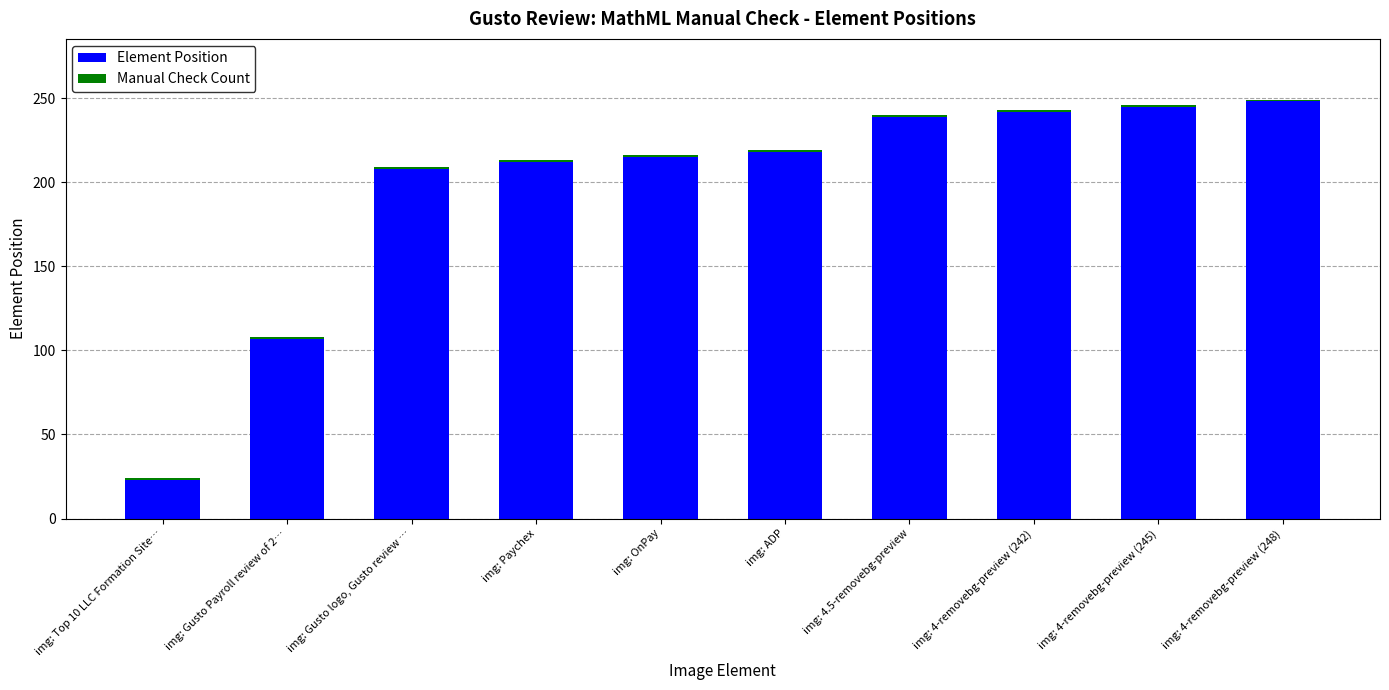

What is the difference between the second highest and second lowest values in the Element Position series?

138